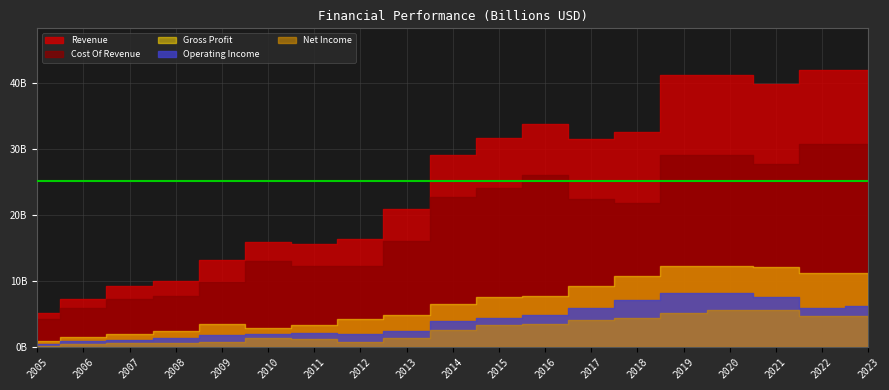

Read the Revenue value at 2009, to the nearest 100.

13117281200